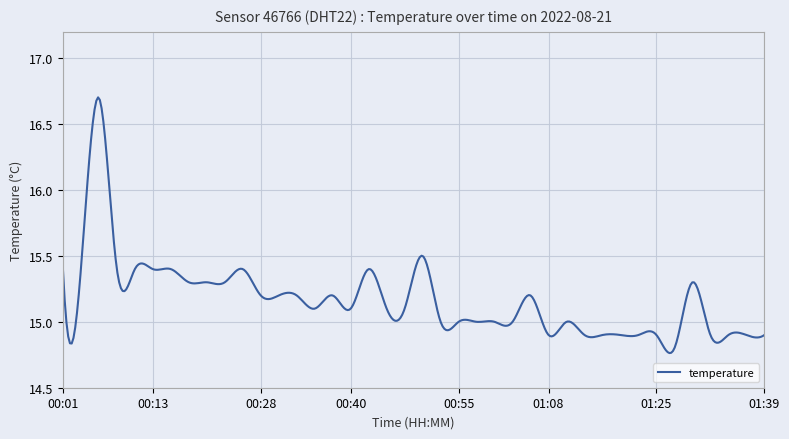

What is the difference between the maximum and minimum values?

1.9